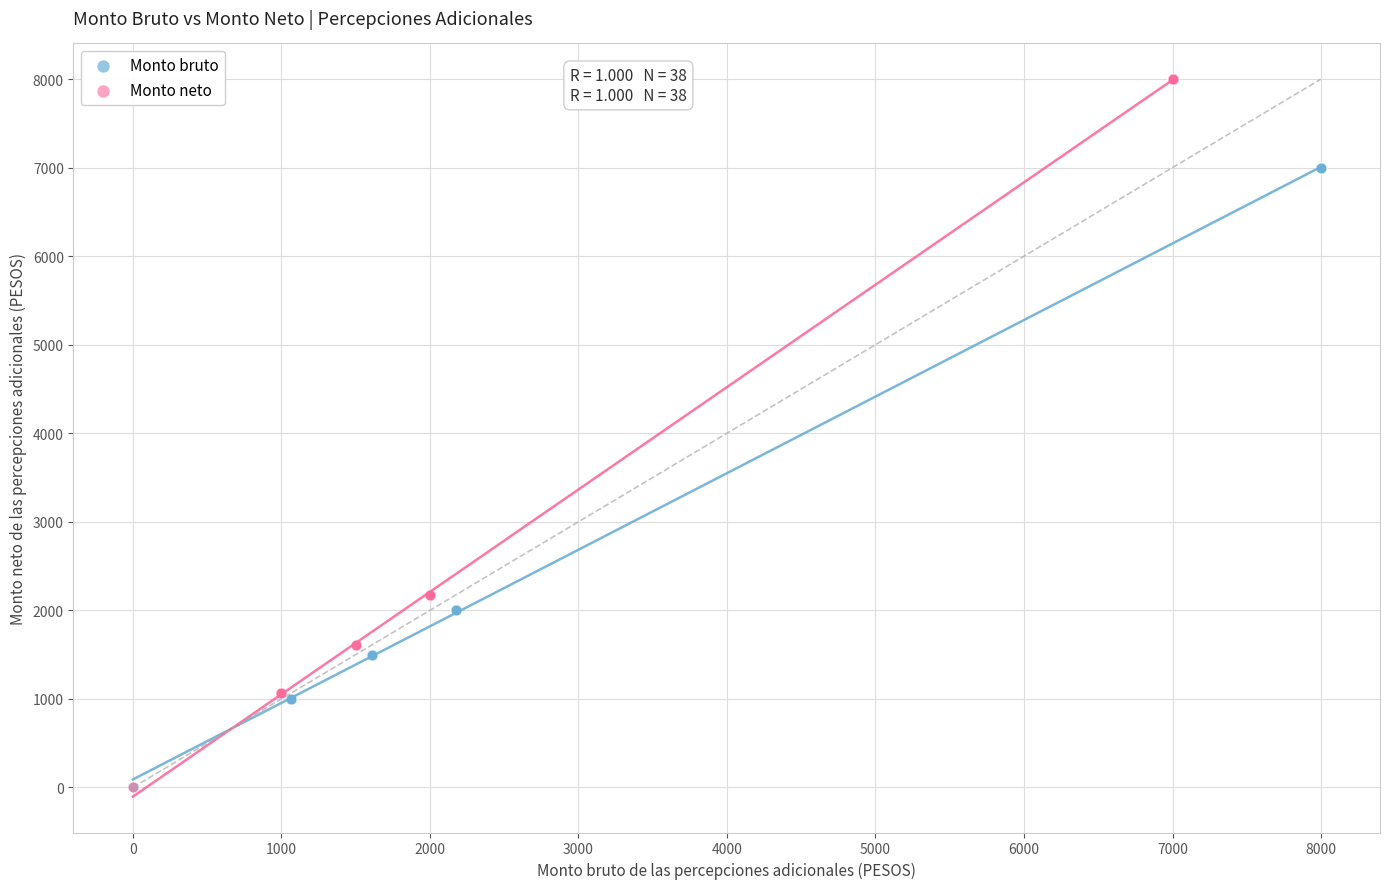

Which series has the largest Y range (max minus min)?

Monto neto